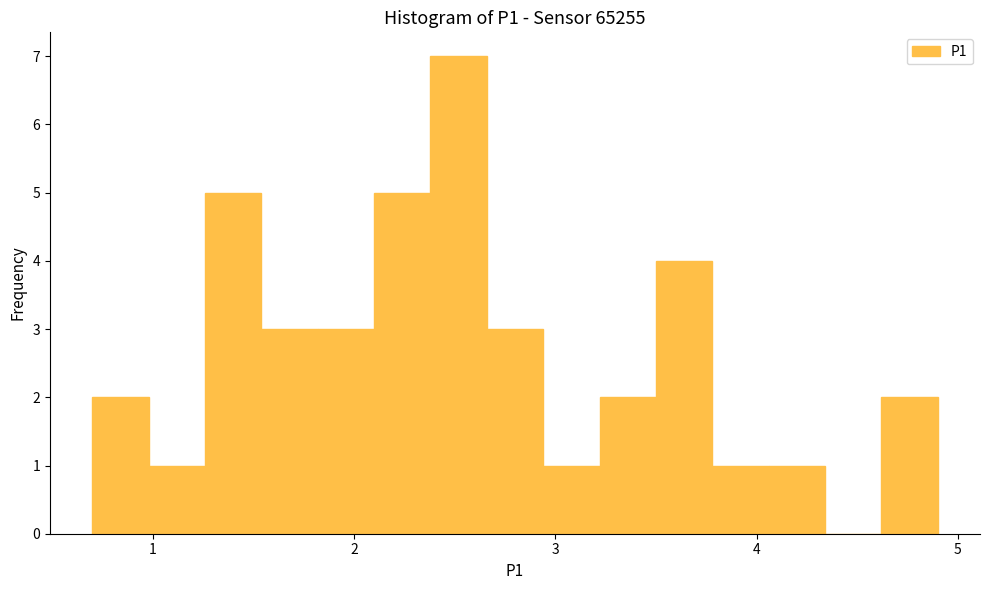

Around what value on the x-axis is the tallest bar? Give the approximate position of its centre, as read against the axis.

2.5